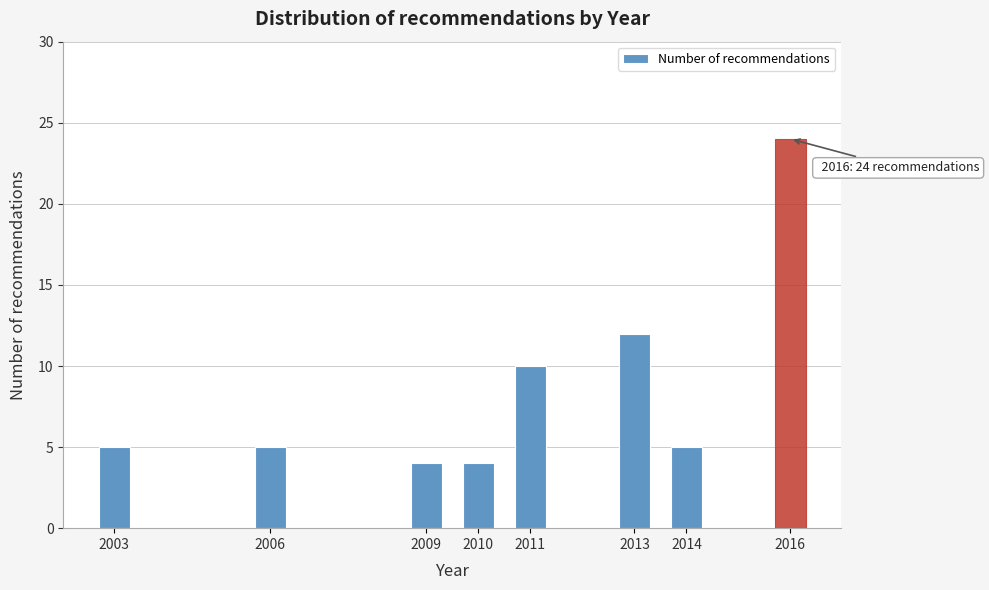

Reading left to right, list all the values displayed in this chart.

5	5	4	4	10	12	5	24